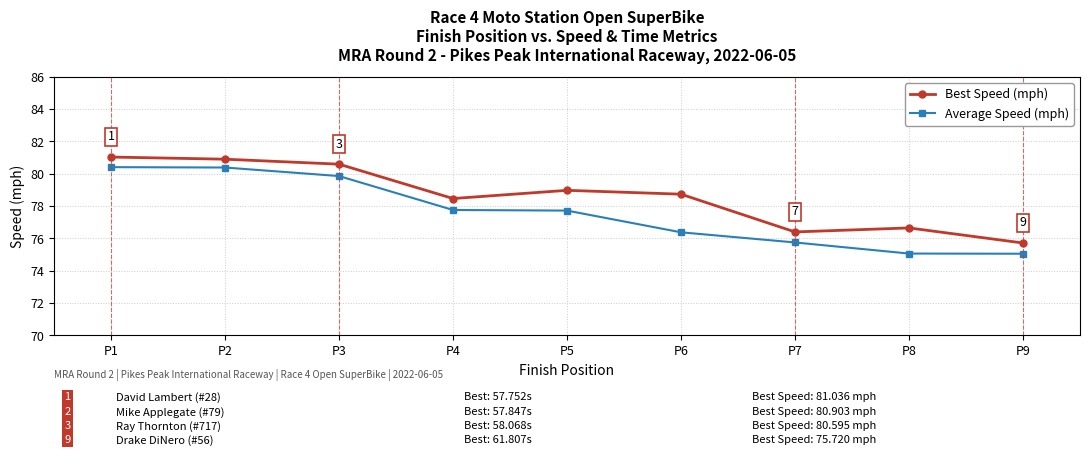

What is the sum of the Average Speed (mph) values at P3 and P4?

157.6